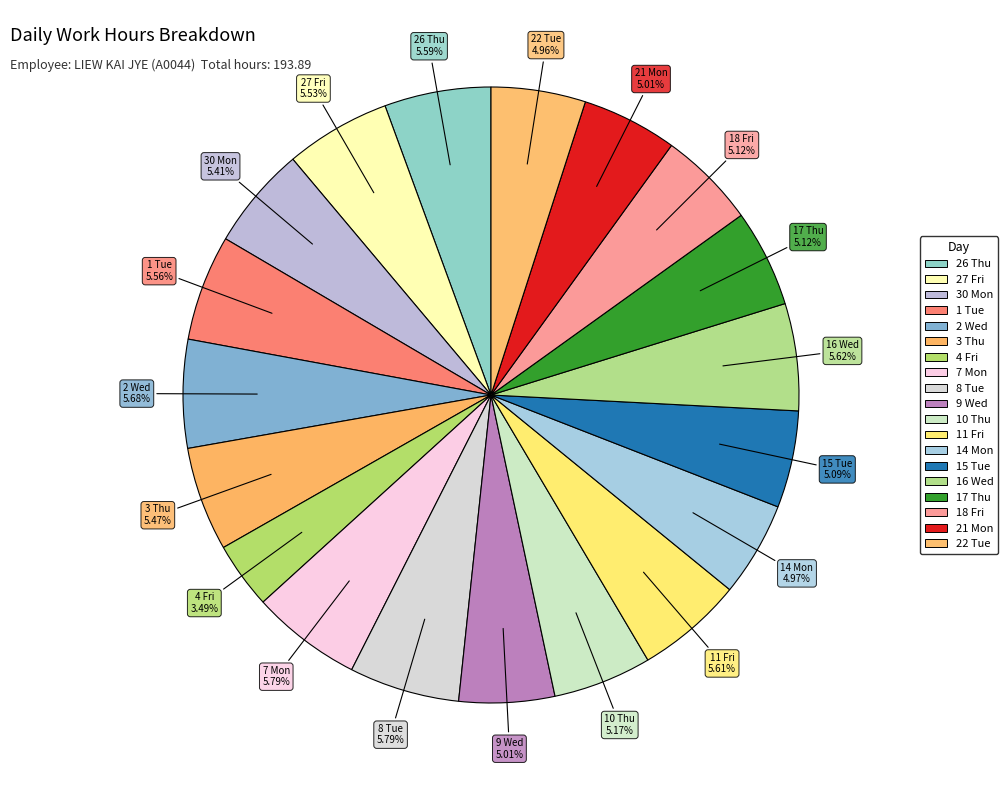

Rank the categories by value from lowest to highest.

4 Fri, 22 Tue, 14 Mon, 21 Mon, 9 Wed, 15 Tue, 17 Thu, 18 Fri, 10 Thu, 30 Mon, 3 Thu, 27 Fri, 1 Tue, 26 Thu, 11 Fri, 16 Wed, 2 Wed, 7 Mon, 8 Tue